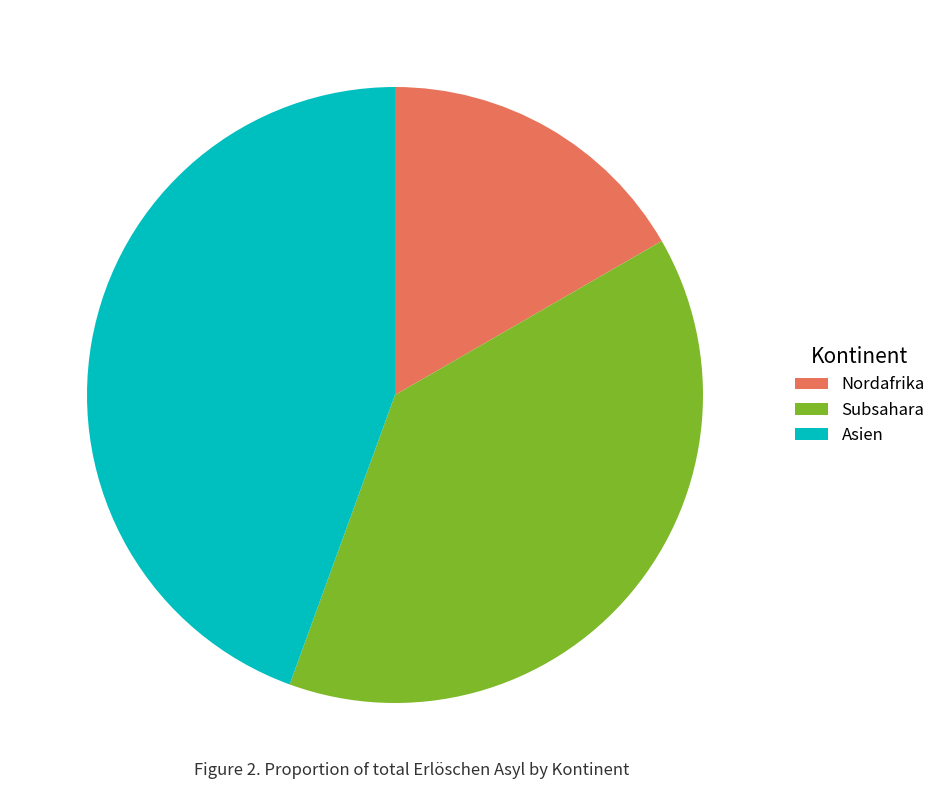

What is the smallest slice in the pie chart?

Nordafrika